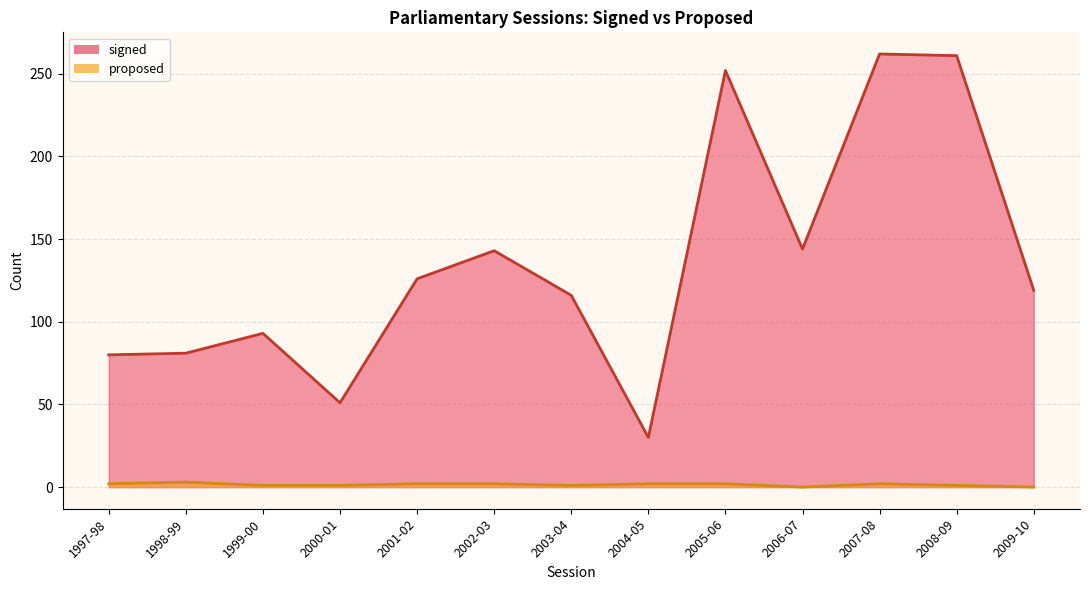

Does the chart have visible grid lines?

Yes